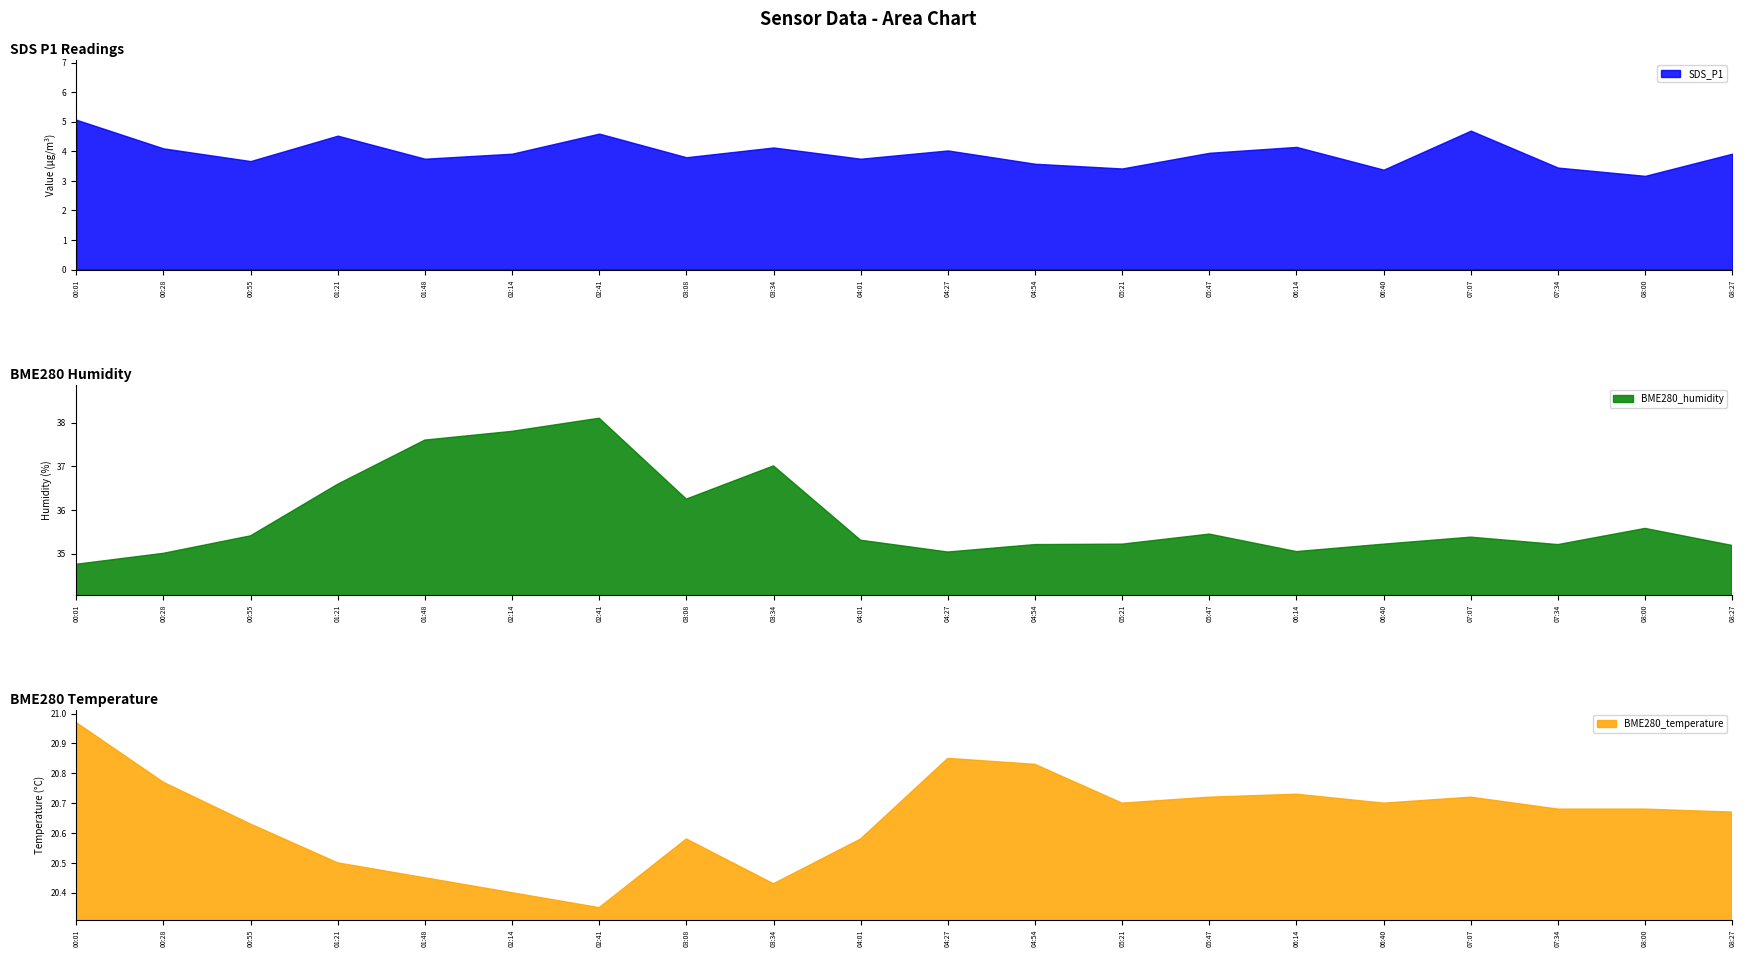

What is the value of the SDS_P1 point at the 8th from the left?

3.8